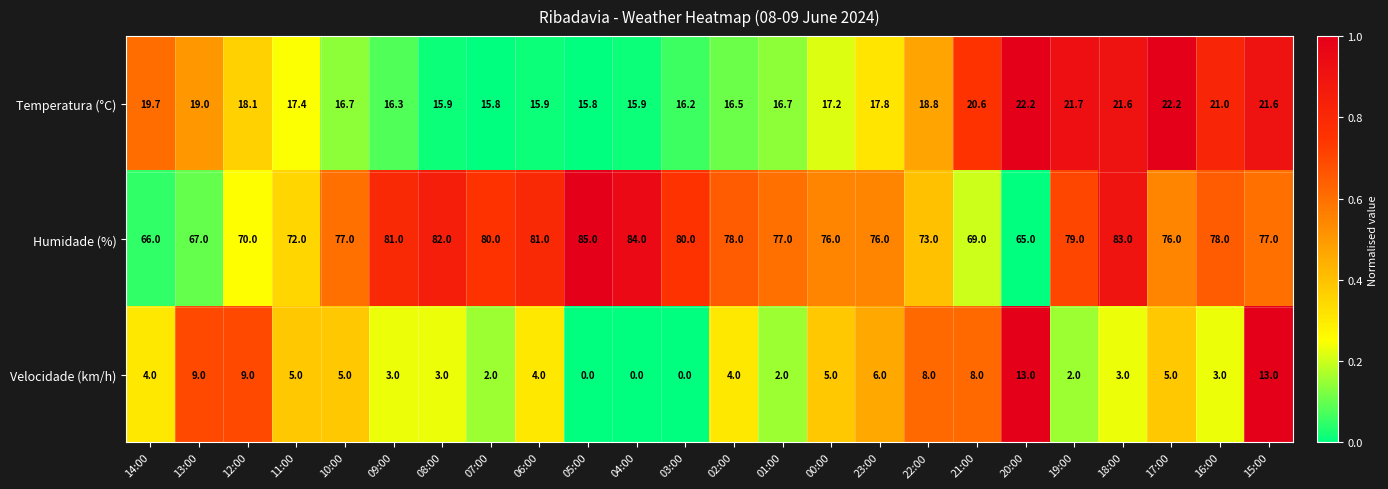

At 20:00, list the series in order from smallest to largest.

Velocidade (km/h), Temperatura (°C), Humidade (%)